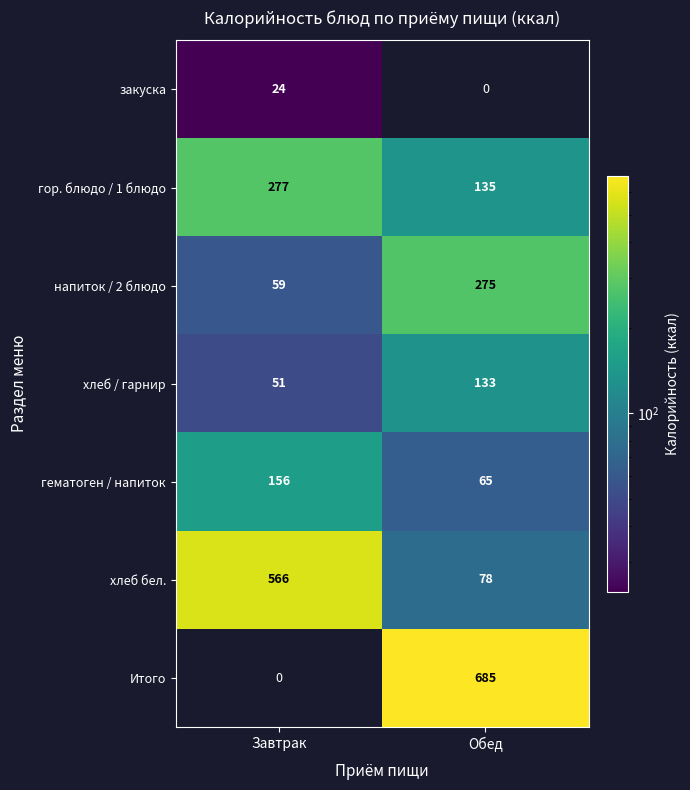

At how many categories does at least one series exceed 373?

2